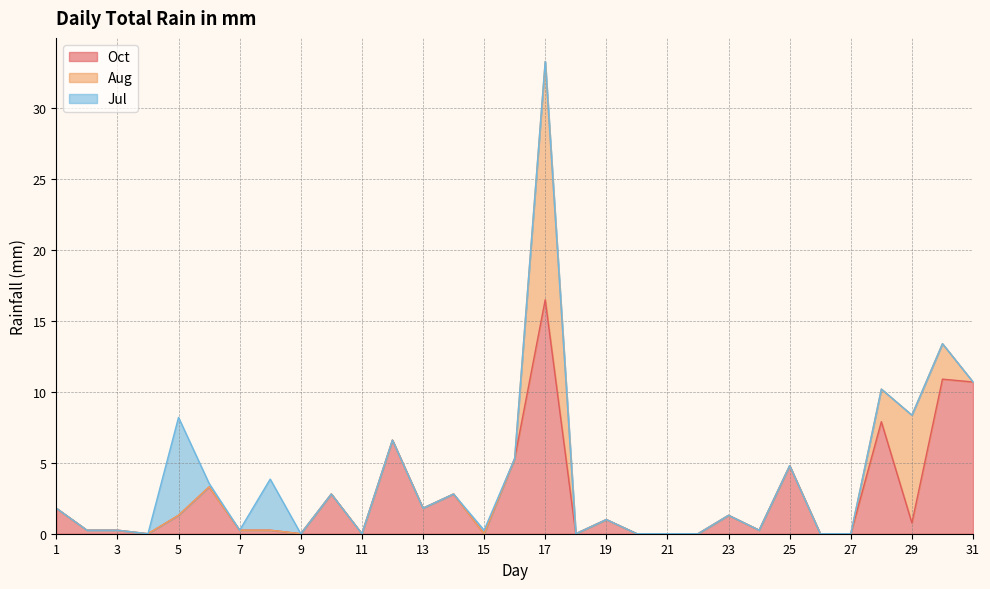

What is the difference between the second highest and second lowest values in the Jul series?

3.6